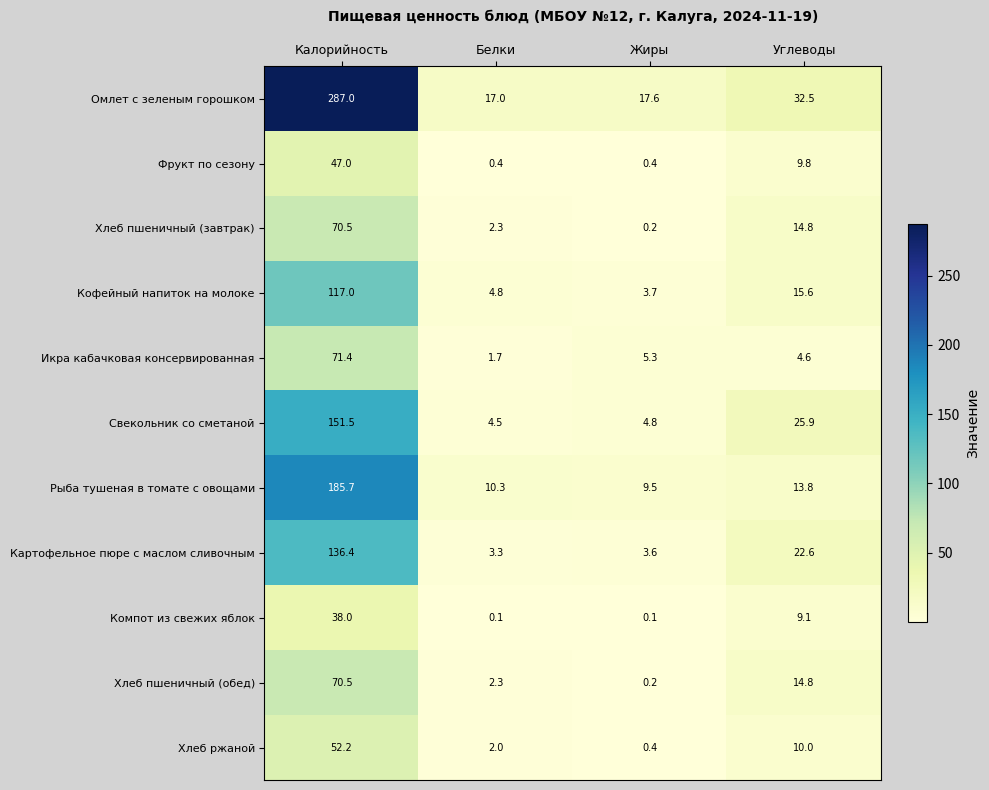

Which series has the widest spread of values?

Омлет с зеленым горошком